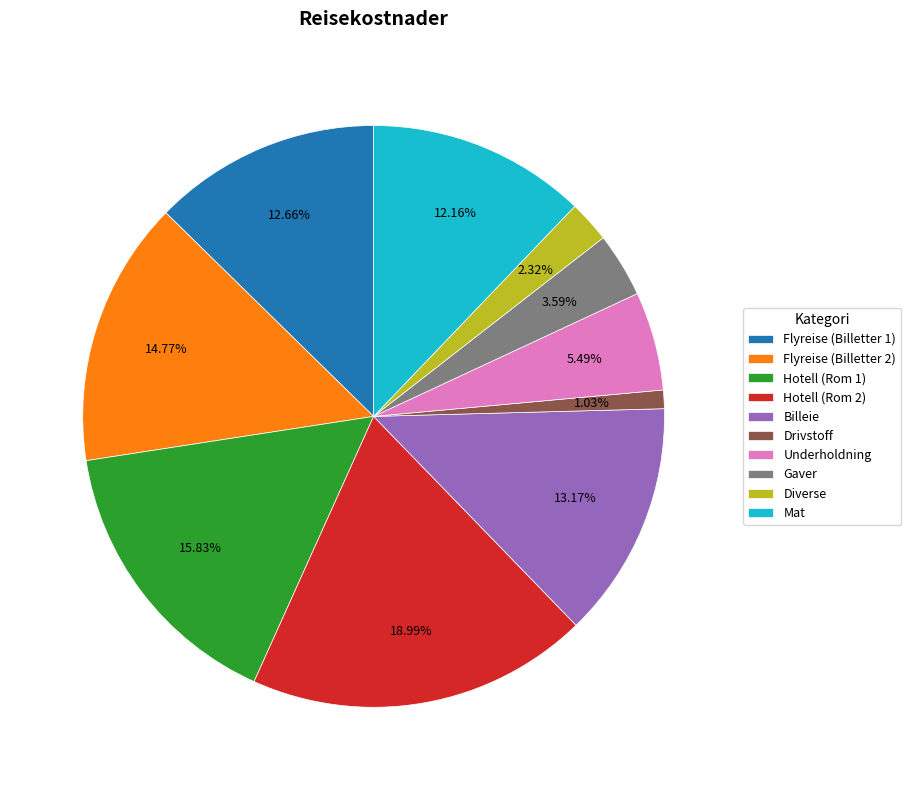

Rank the categories by value from lowest to highest.

Drivstoff, Diverse, Gaver, Underholdning, Mat, Flyreise (Billetter 1), Billeie, Flyreise (Billetter 2), Hotell (Rom 1), Hotell (Rom 2)